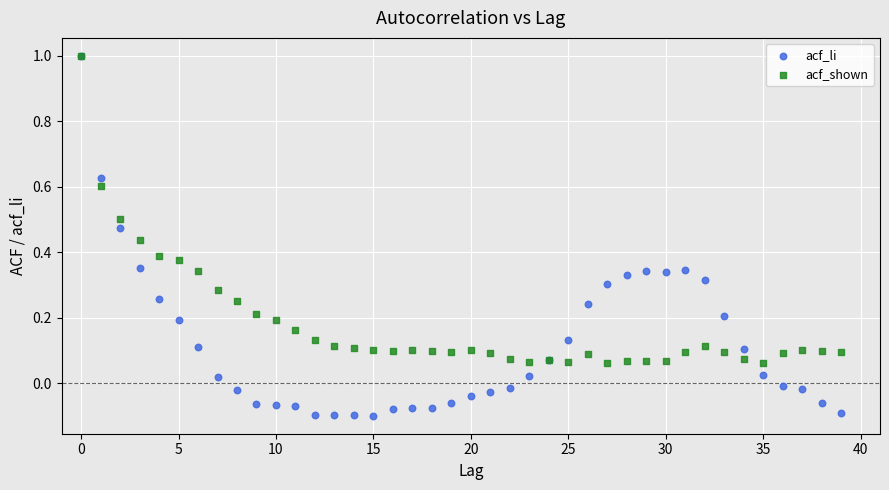

Which series reaches the minimum Y coordinate?

acf_li